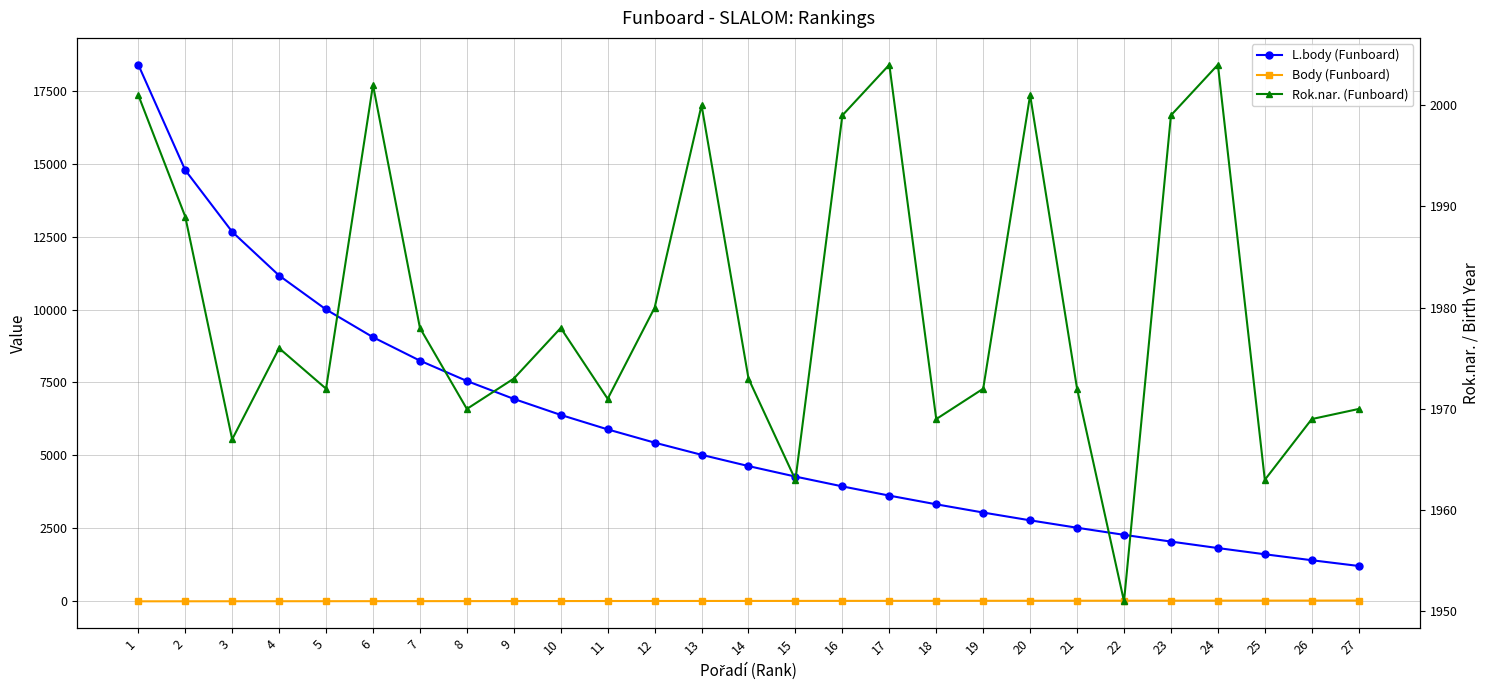

Reading left to right, list all the values displayed in this chart.

L.body (Funboard): 1=18388	2=14776	3=12663	4=11164	5=10001	6=9051	7=8247	8=7551	9=6937	10=6388	11=5892	12=5438	13=5021	14=4635	15=4275	16=3939	17=3623	18=3325	19=3043	20=2776	21=2522	22=2279	23=2048	24=1826	25=1613	26=1409	27=1212
Body (Funboard): 1=1	2=2	3=3	4=4	5=5	6=6	7=7	8=8	9=9	10=10	11=11	12=12	13=13	14=14	15=15	16=16	17=17	18=18	19=19	20=20	21=21	22=22	23=23	24=24	25=25	26=26	27=27
Rok.nar. (Funboard): 1=2001	2=1989	3=1967	4=1976	5=1972	6=2002	7=1978	8=1970	9=1973	10=1978	11=1971	12=1980	13=2000	14=1973	15=1963	16=1999	17=2004	18=1969	19=1972	20=2001	21=1972	22=1951	23=1999	24=2004	25=1963	26=1969	27=1970